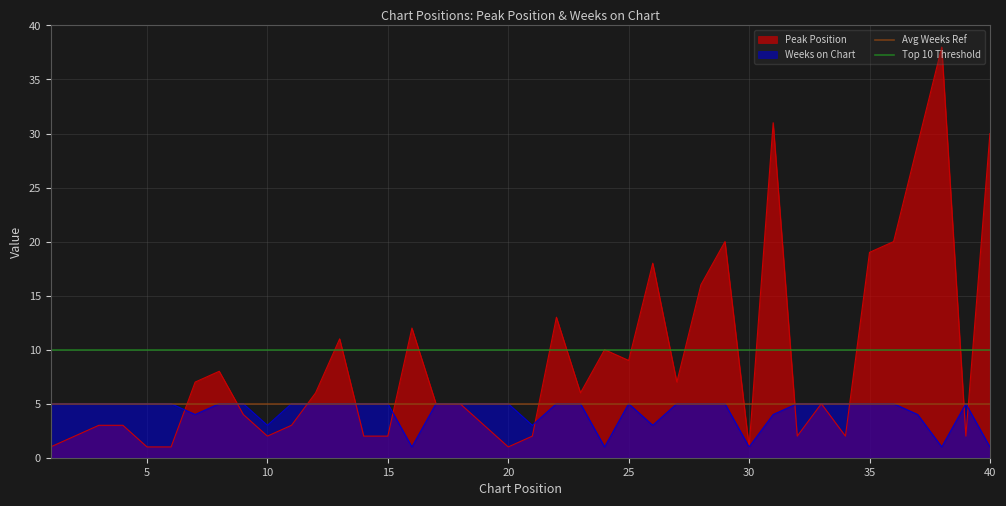

Is it true that Weeks on Chart equals 8 at 25?

False